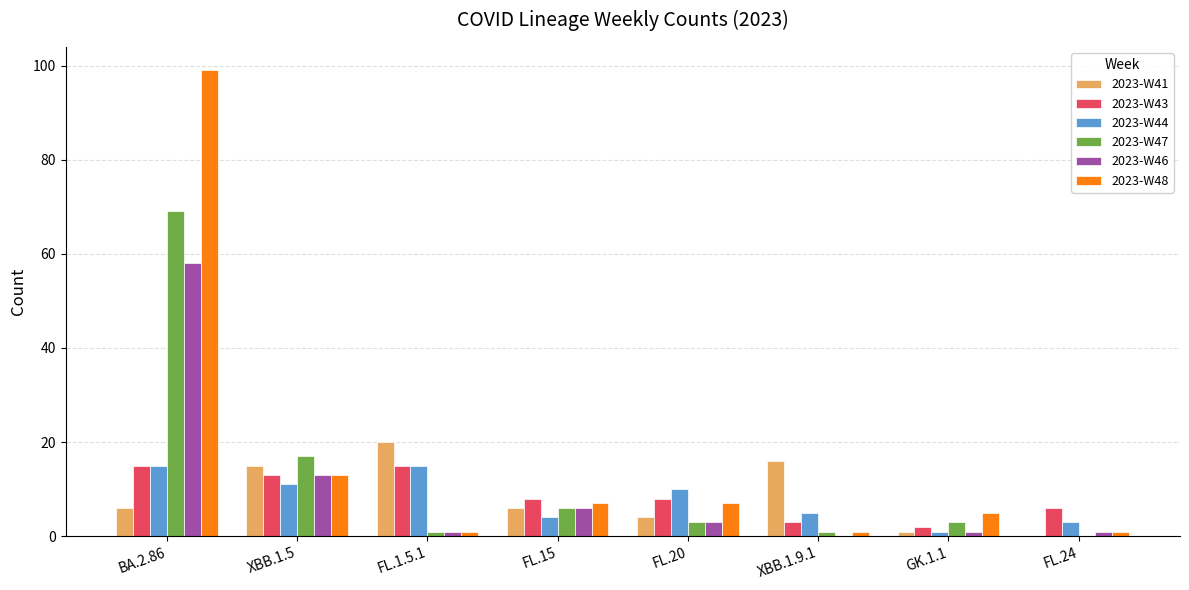

What is the sum of all 2023-W43 values?

70